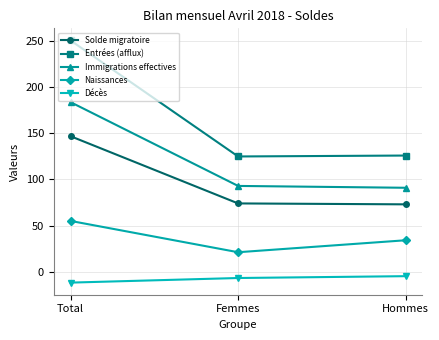

What is the total value across all series at Femmes?

306